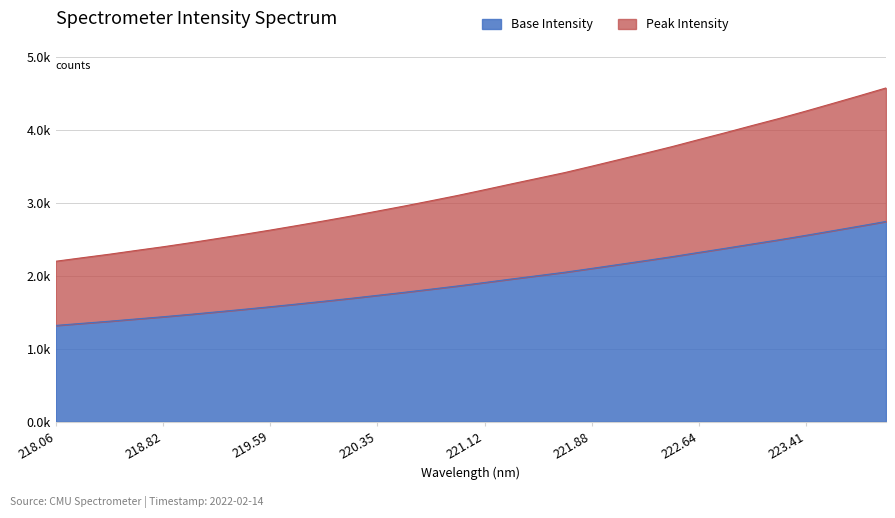

Between 220.1623 and 223.408, which is larger?

223.408